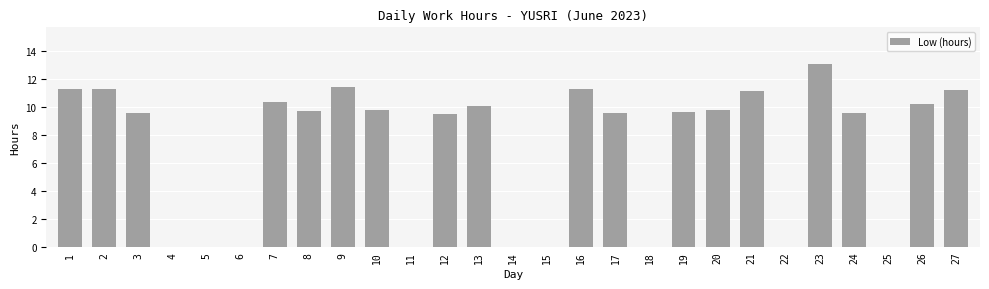

What is the sum of the values at 16 and 6?

11.3